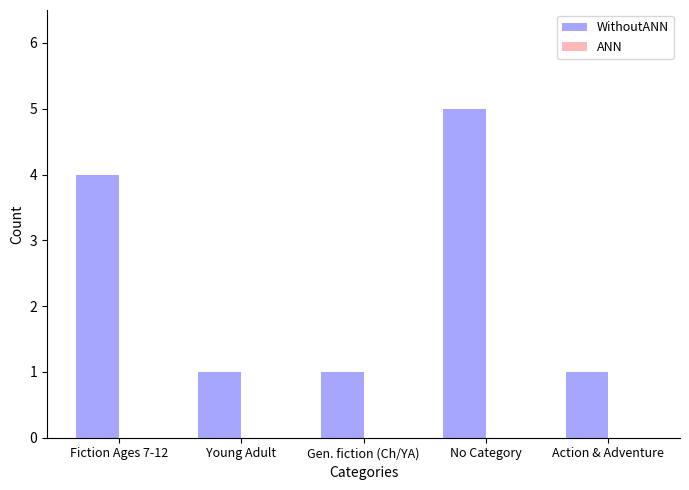

Between Gen. fiction (Ch/YA) and Fiction Ages 7-12, which is larger?

Fiction Ages 7-12